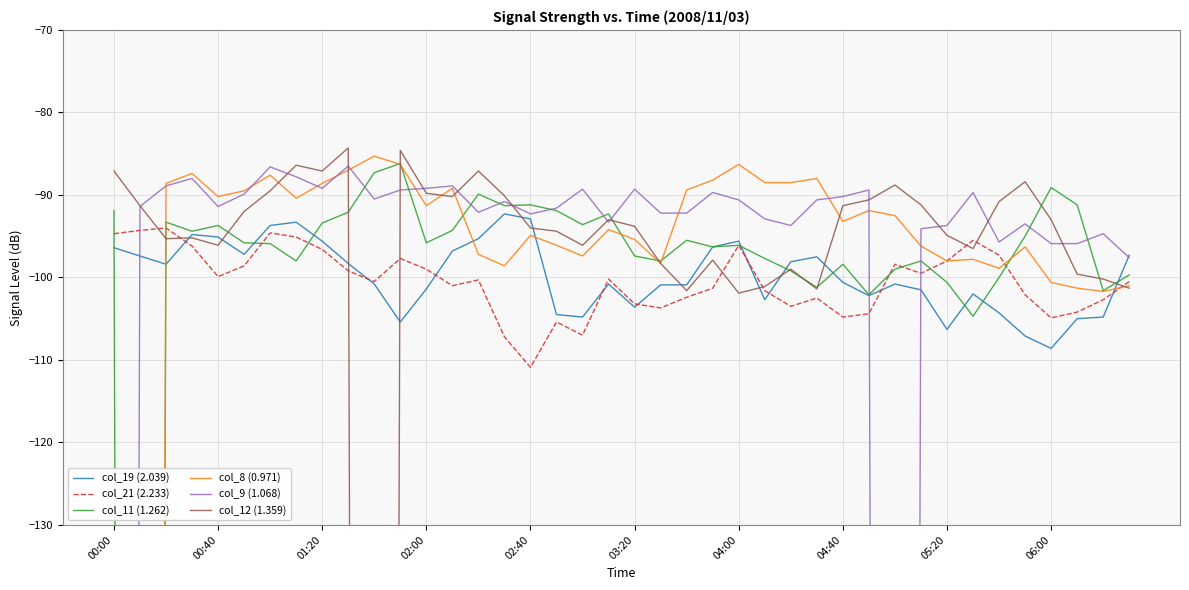

In col_21 (2.233), how many points are higher than both neighbors (excluding endpoints)?

10